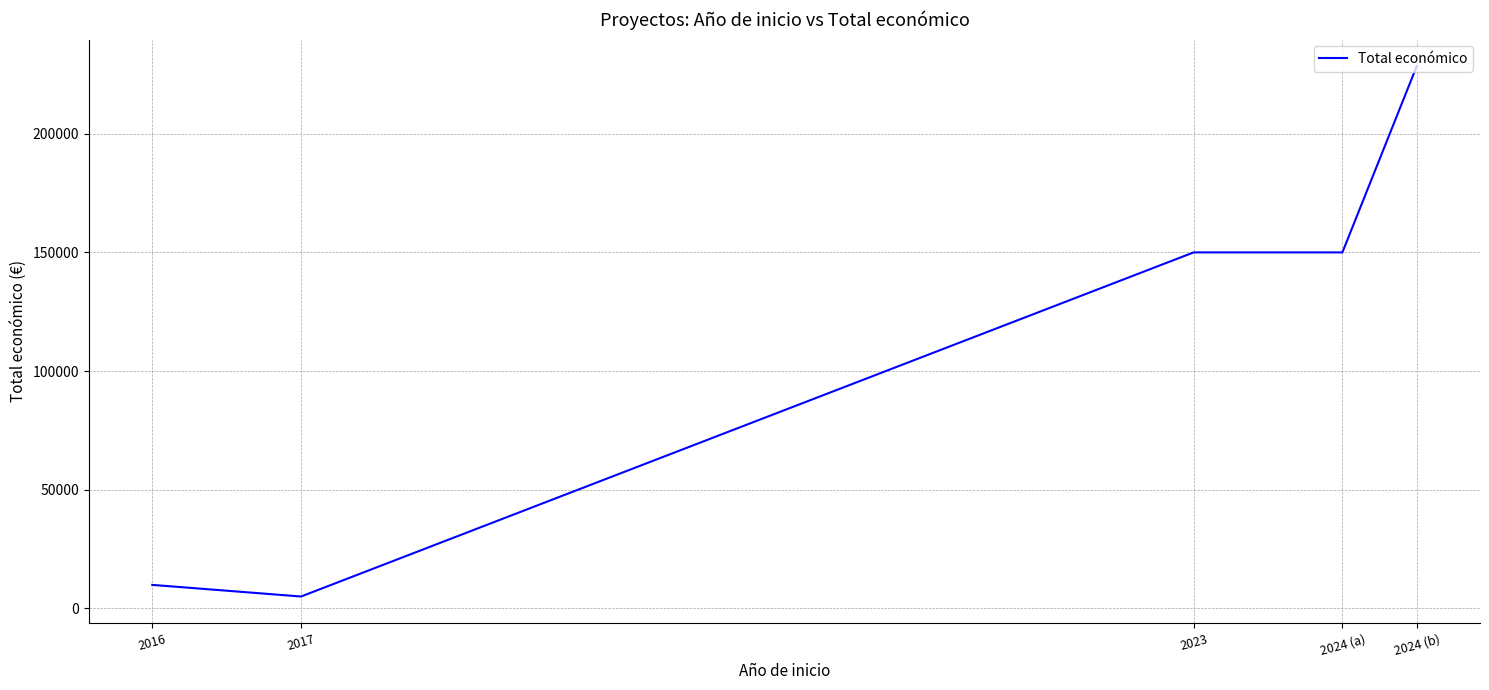

What is the difference between the maximum and minimum values?

223516